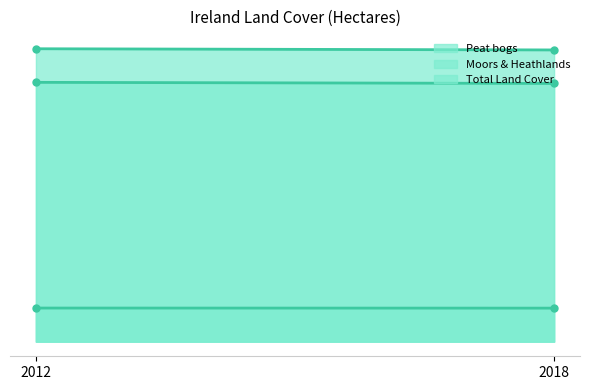

Which series has the largest total across all categories?

Total Land Cover